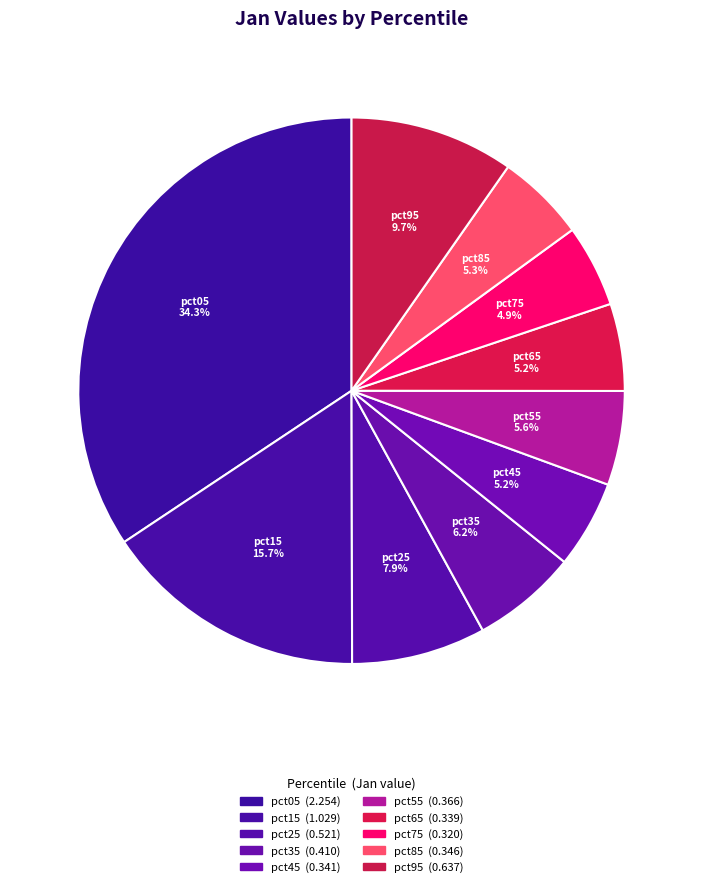

How many segments does this pie chart have?

10